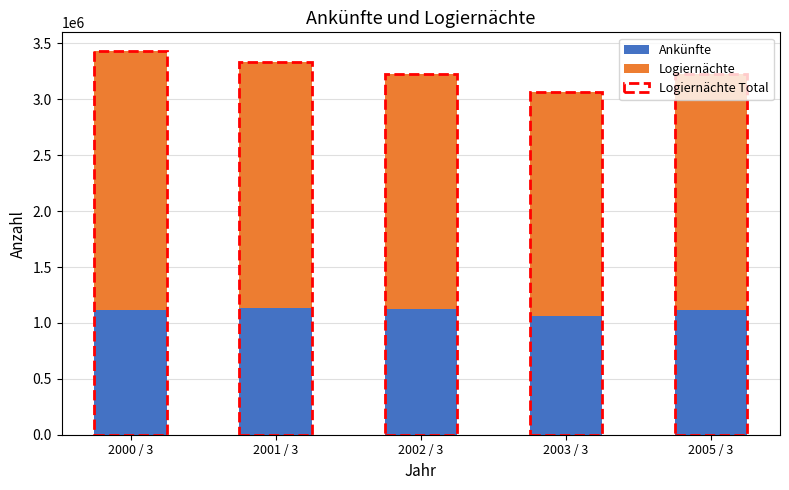

What is the value of the Logiernächte bar at the 3rd from the left?

2100274